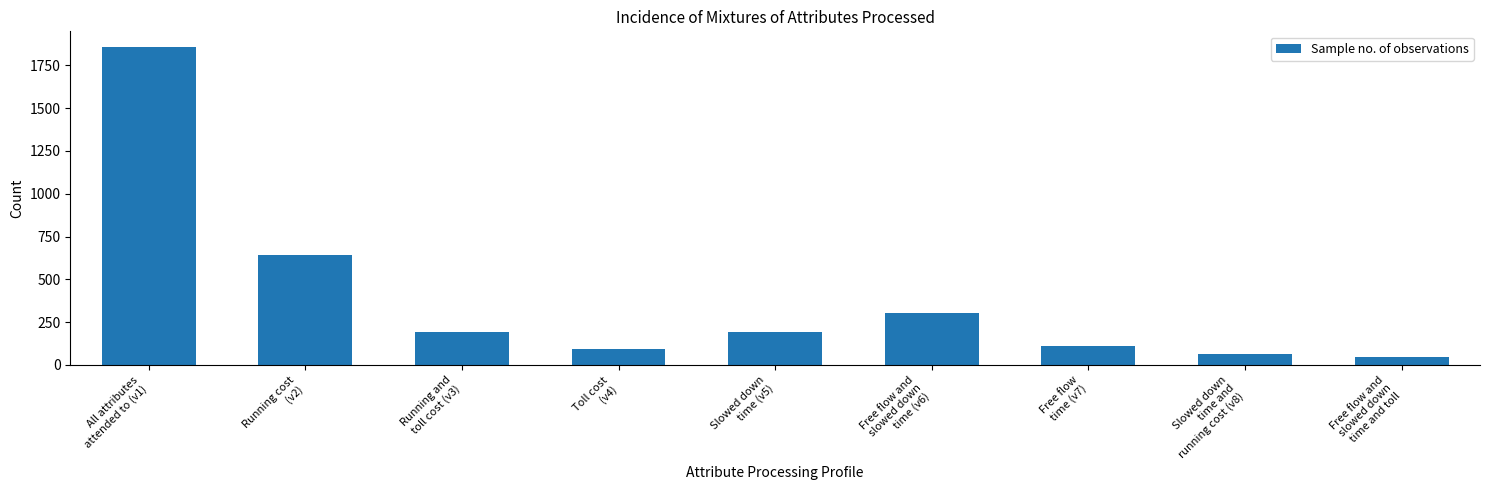

Between All attributes
attended to (v1) and Free flow and
slowed down
time and toll, which is larger?

All attributes
attended to (v1)